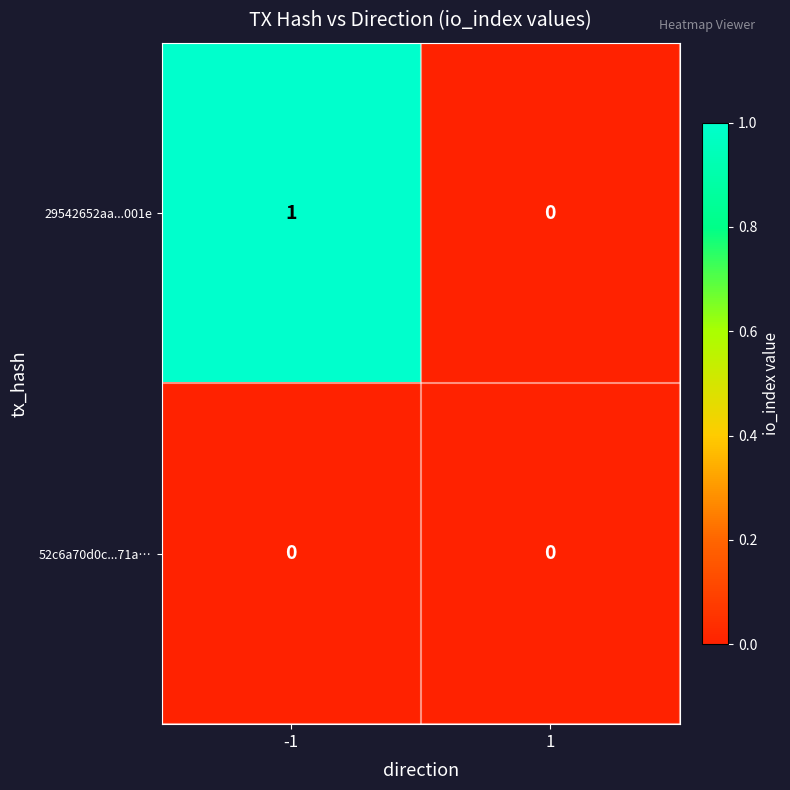

Is it true that 52c6a70d0c...71a… equals 0 at -1?

True